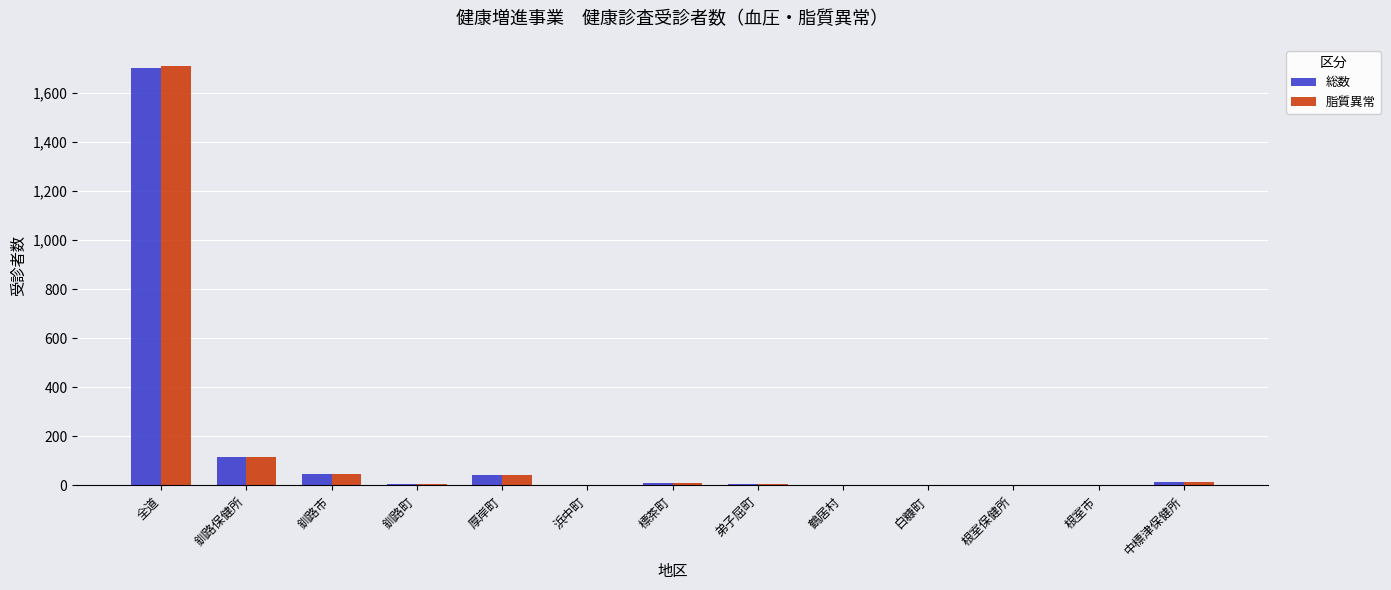

Which series has the largest range (max minus min)?

脂質異常